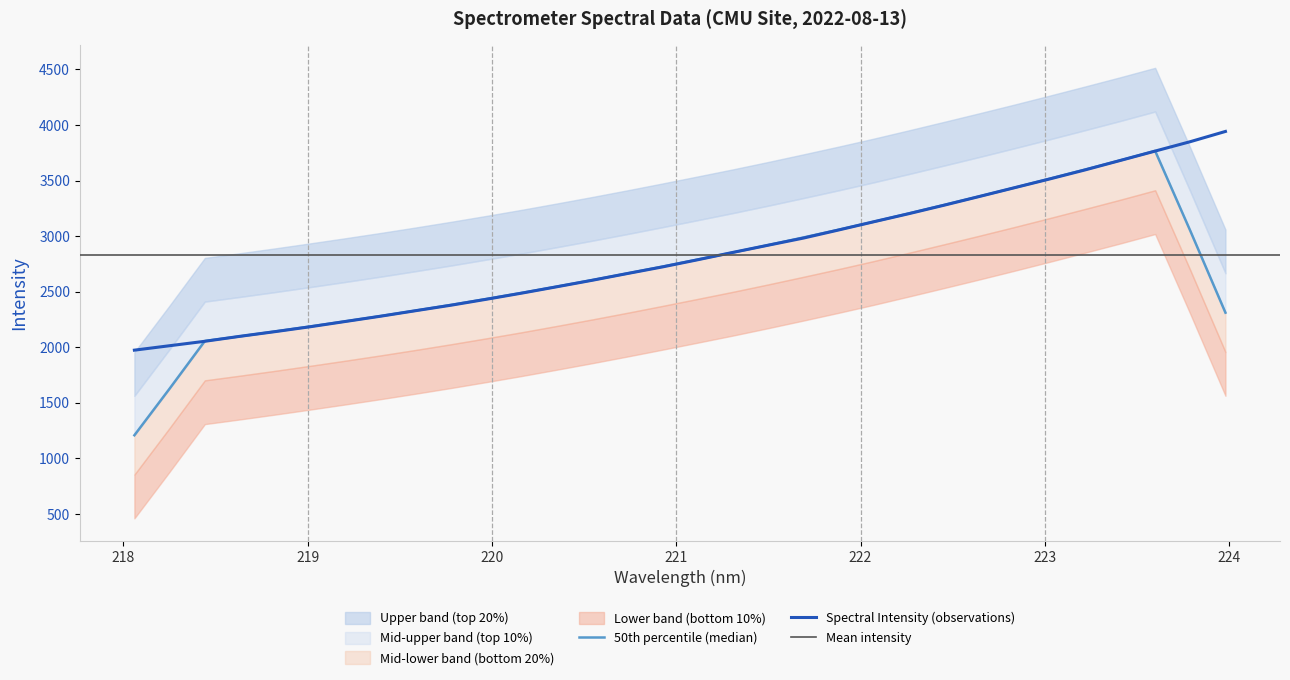

How many data points does each series have?

32